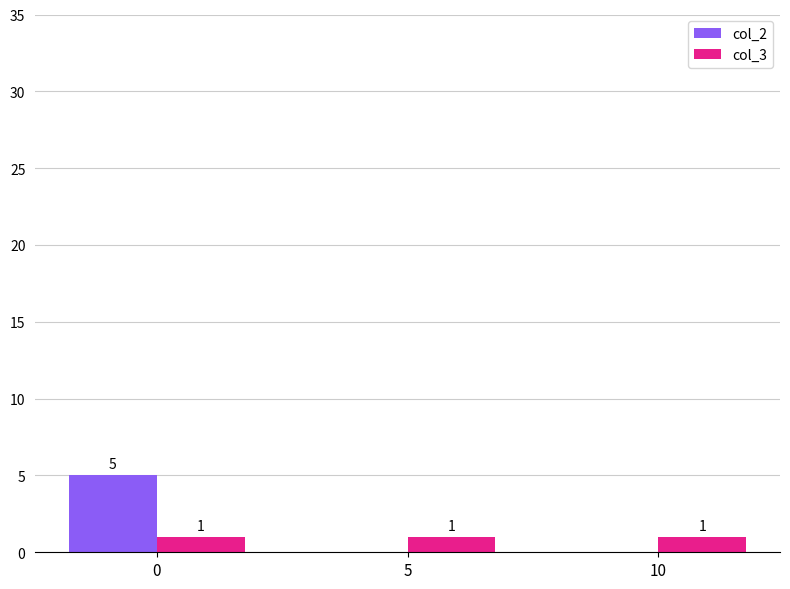

What is the sum of the col_2 values at 0 and 5?

5